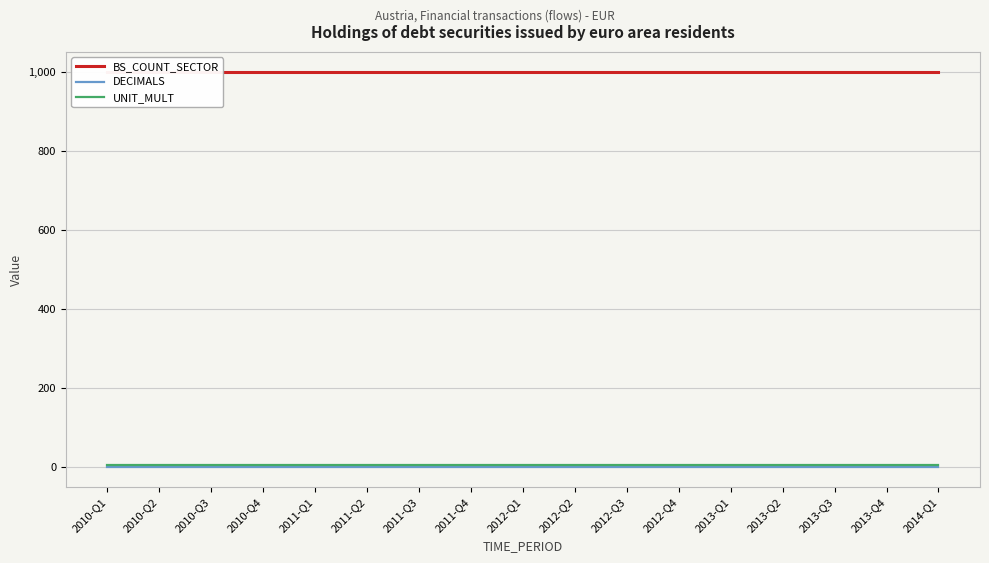

The value of UNIT_MULT at 2013-Q2 is 6. True or false?

True